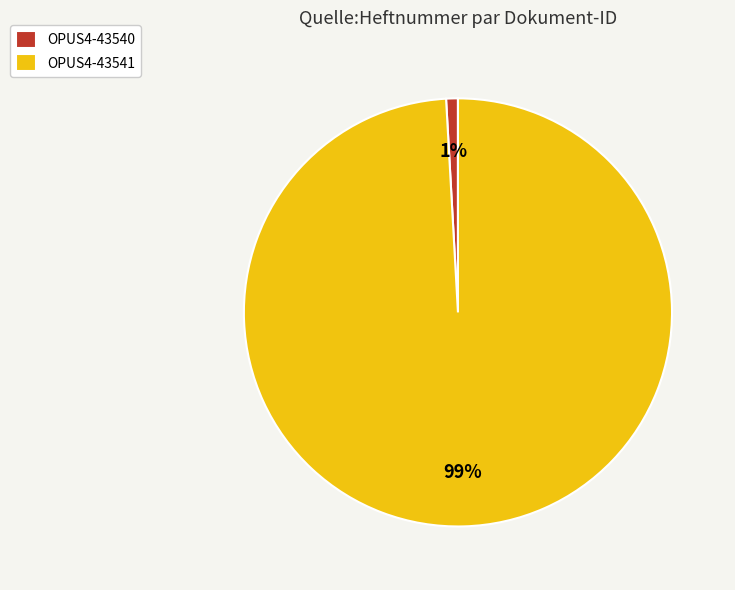

What is the majority slice?

OPUS4-43541